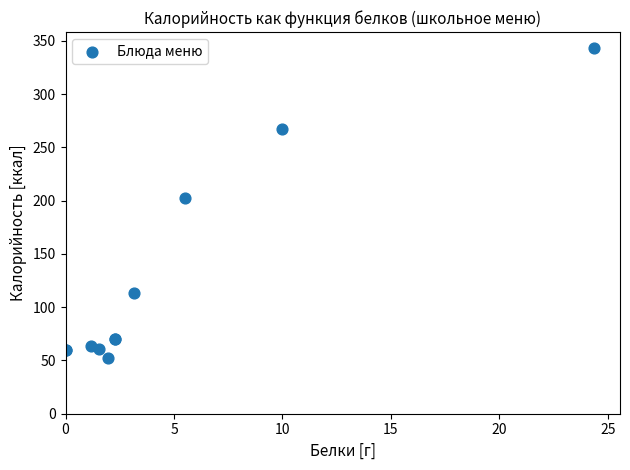

What Y value in the scatter plot is closest to 197?

202.5